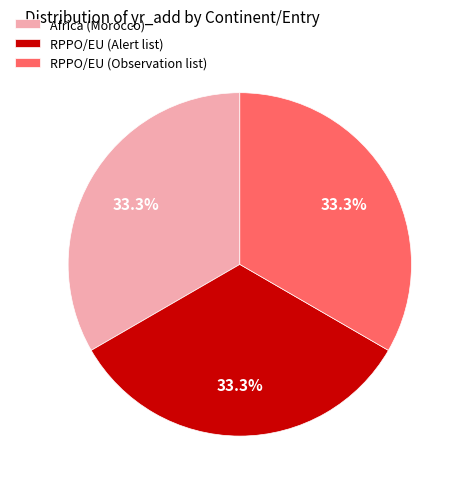

Approximately how many times larger is the value at RPPO/EU (Alert list) compared to RPPO/EU (Observation list)?

1.0